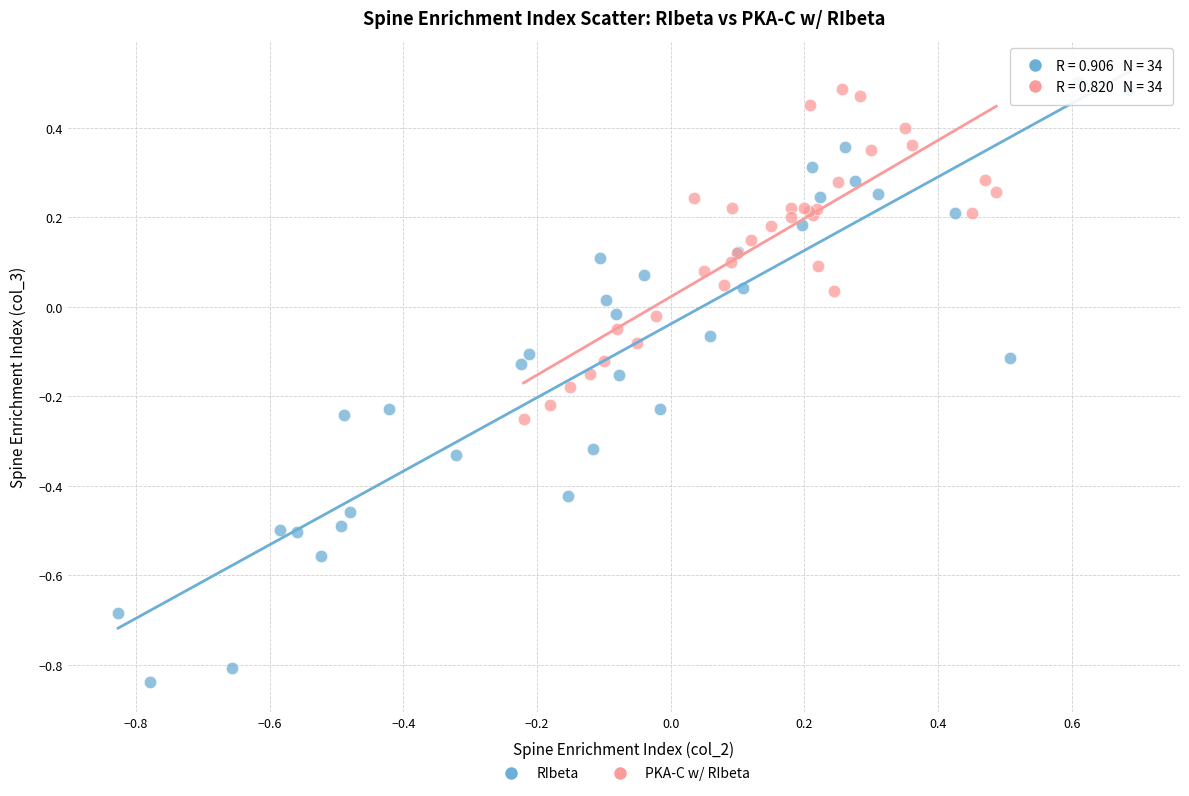

What are all the series names shown in the legend?

RIbeta, PKA-C w/ RIbeta